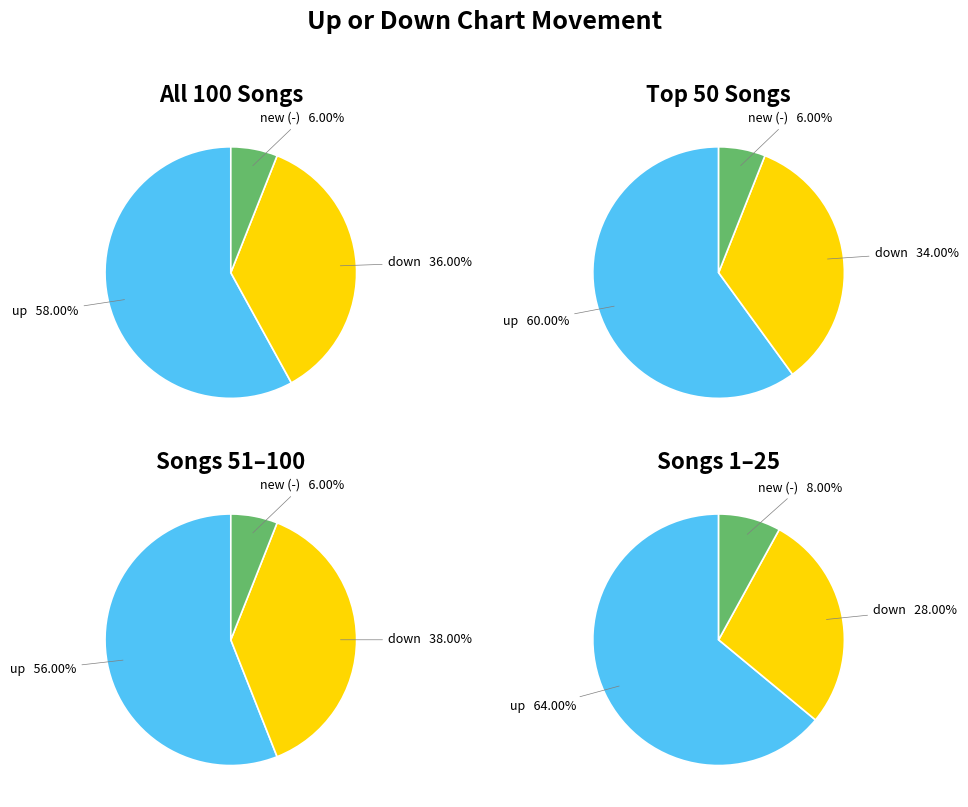

Count the number of slices in the pie.

3